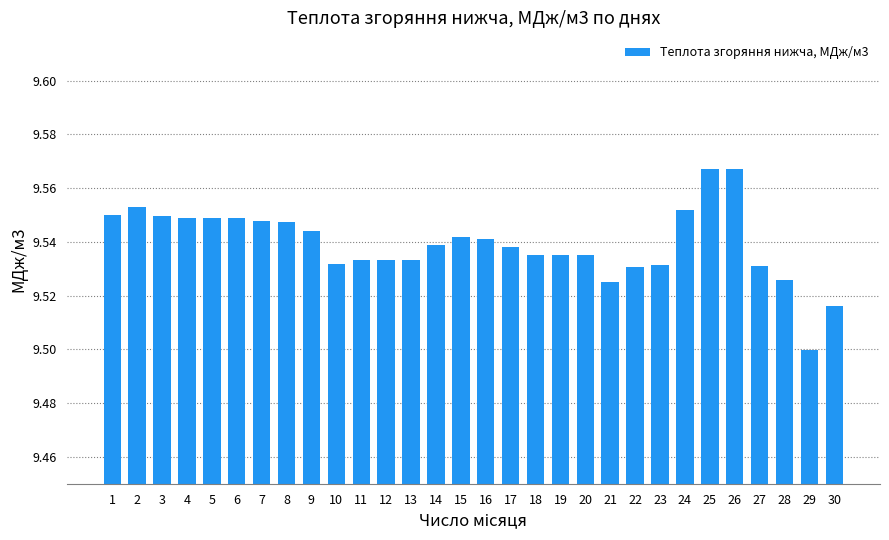

What is the difference between the second highest and second lowest values?

0.1